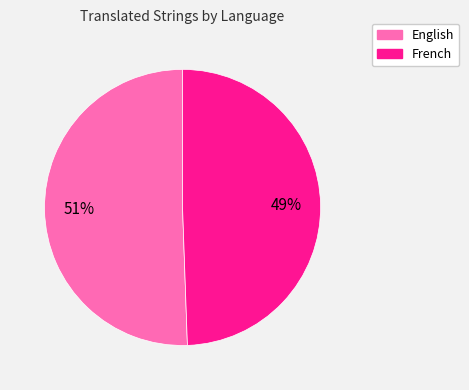

What percentage is the English slice, to the nearest percent?

51%